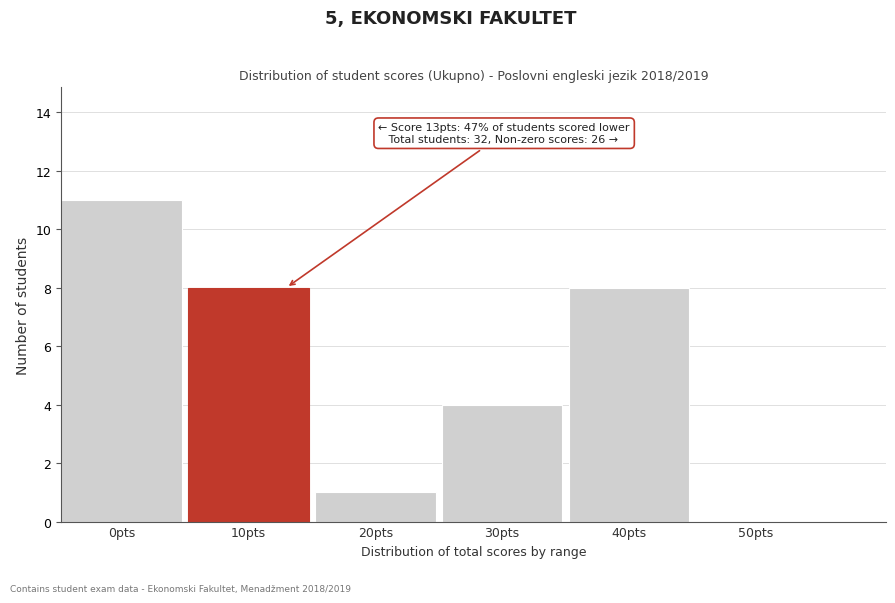

Reading left to right, transcribe all the data shown in this chart.

0pts=11	10pts=8	20pts=1	30pts=4	40pts=8	50pts=0